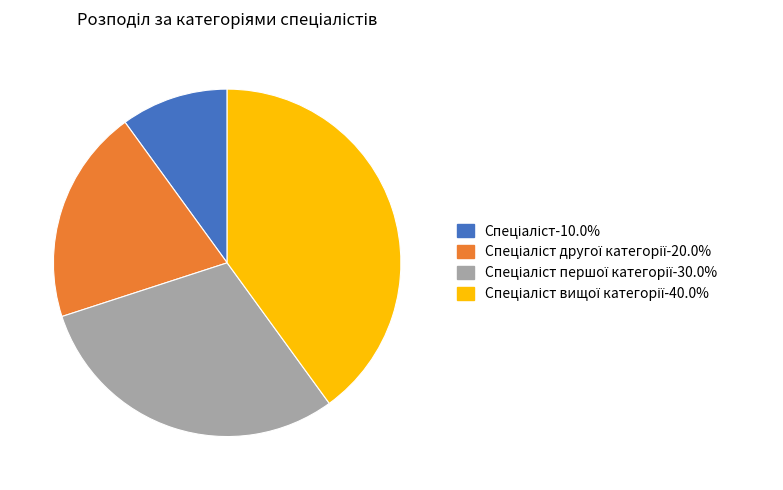

How many slices are in this pie chart?

4